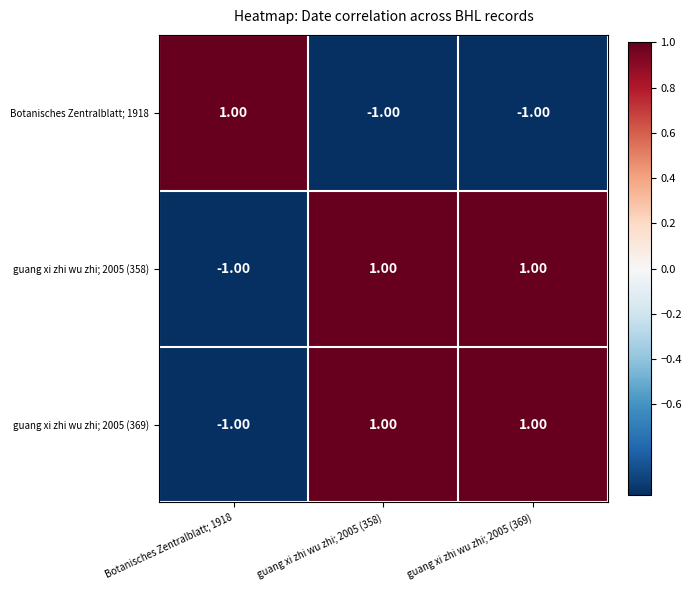

At how many categories does at least one series exceed 0?

3